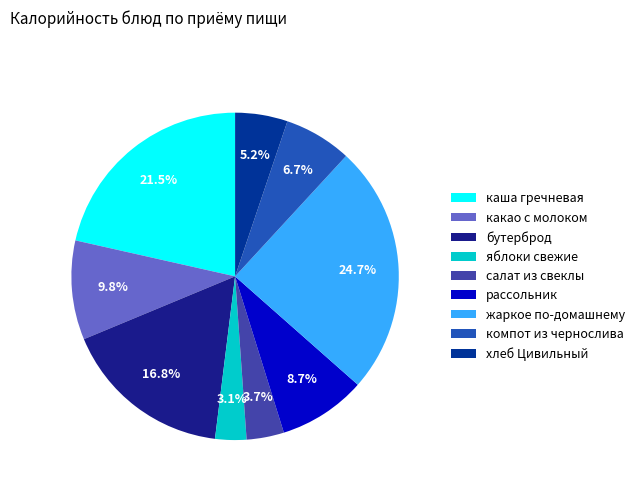

To the nearest percent, what is the difference between the яблоки свежие and хлеб Цивильный slice percentages?

2%